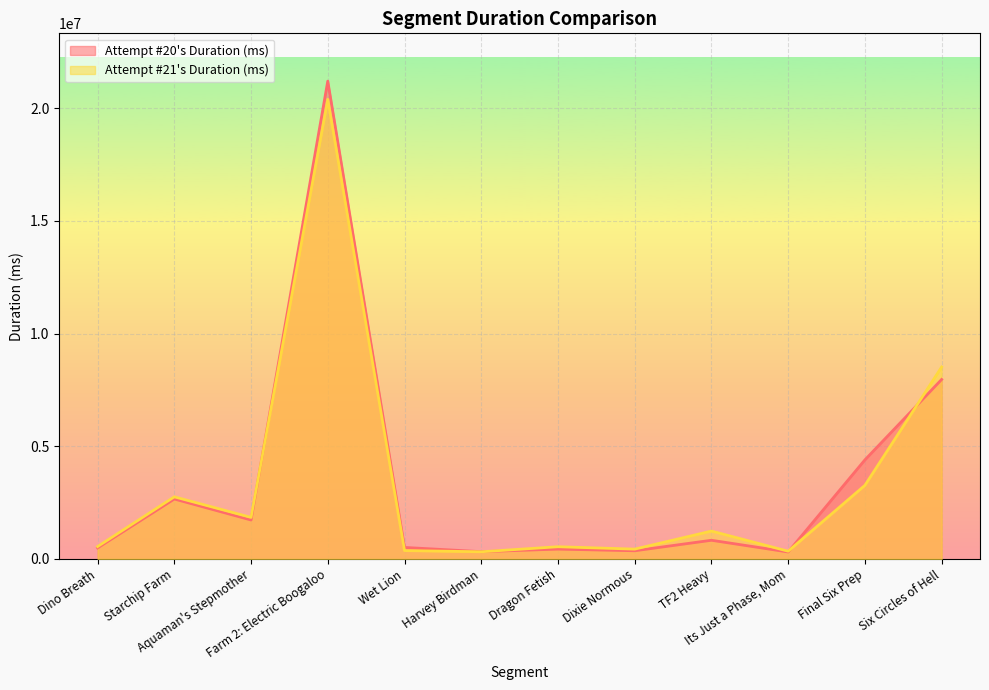

How many data points in Attempt #21's Duration (ms) are above 1234997?

5